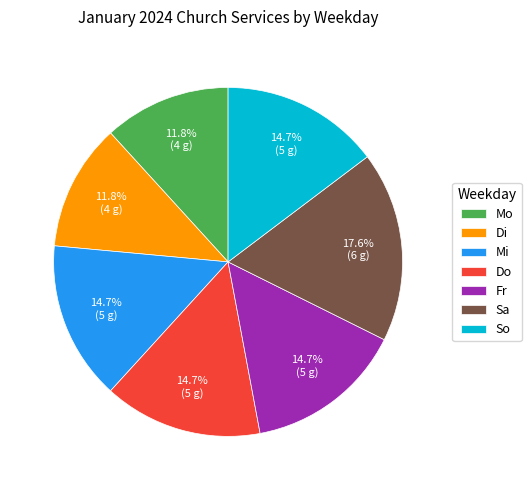

Which slice is the largest?

Sa